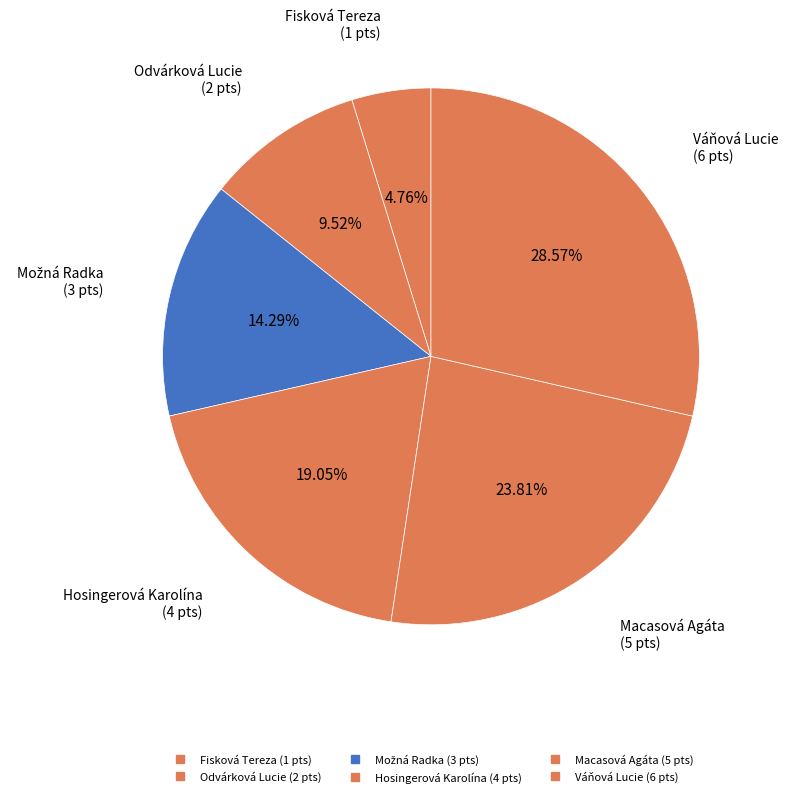

True or false: Macasová Agáta accounts for 13% of the total.

False